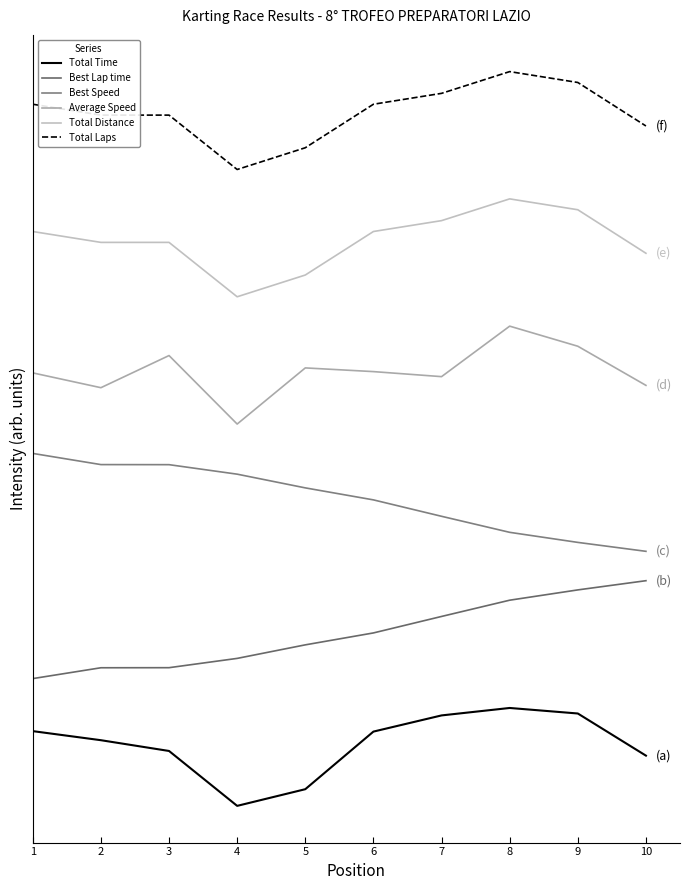

Does the chart have visible grid lines?

No